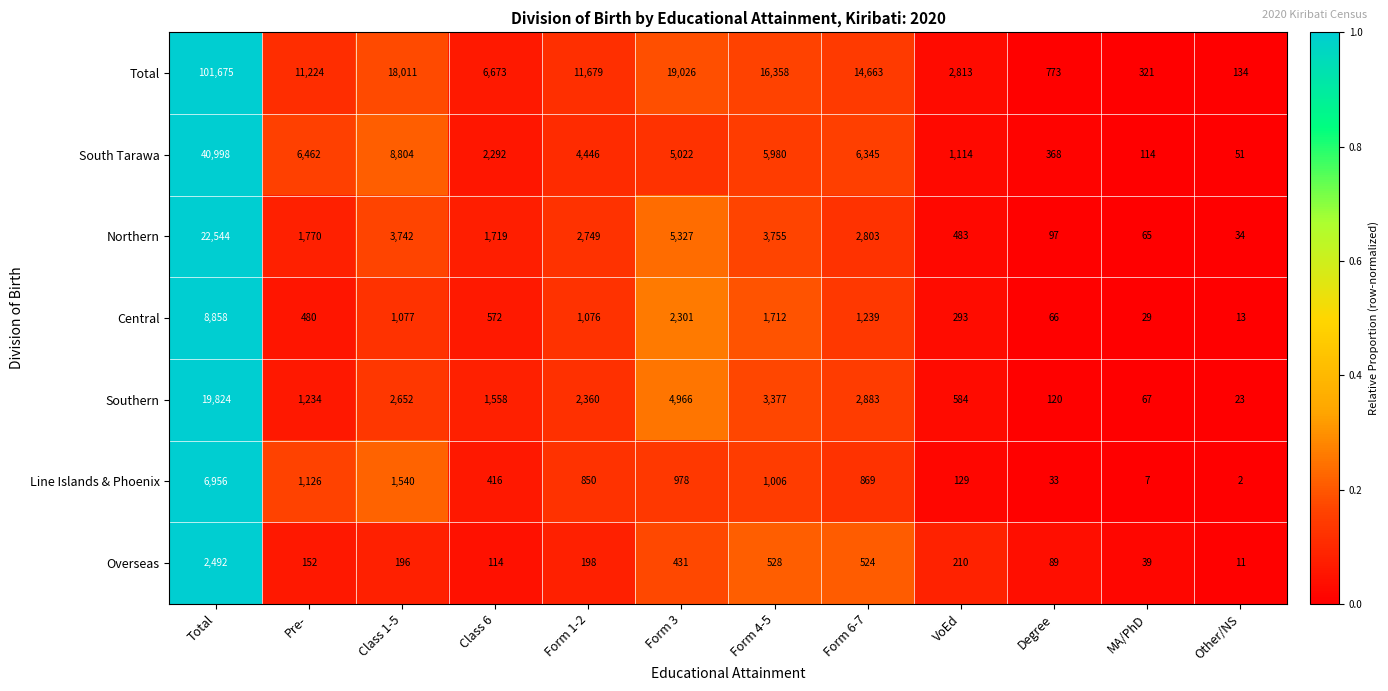

Which series changed the most between Class 1-5 and MA/PhD?

Total